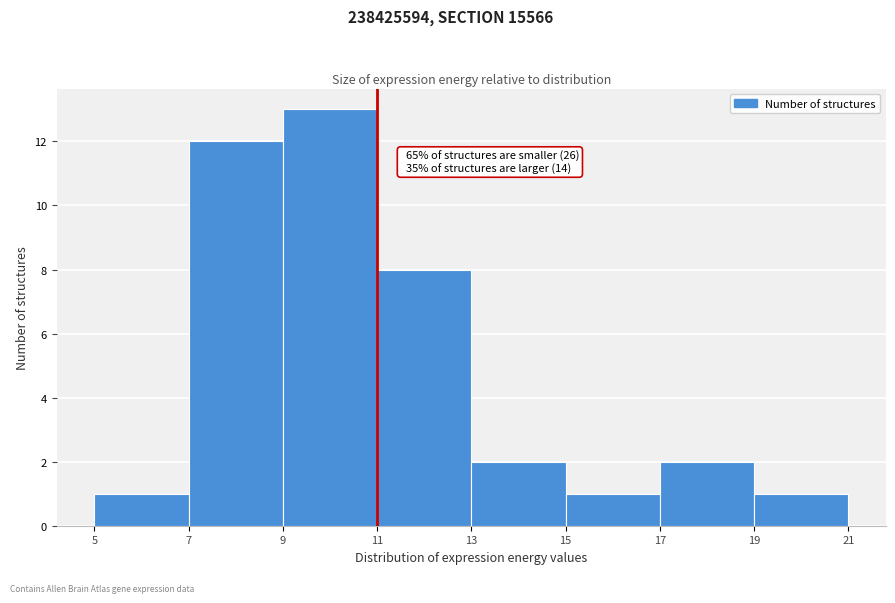

Which range on the x-axis has the tallest bar?

9 to 11